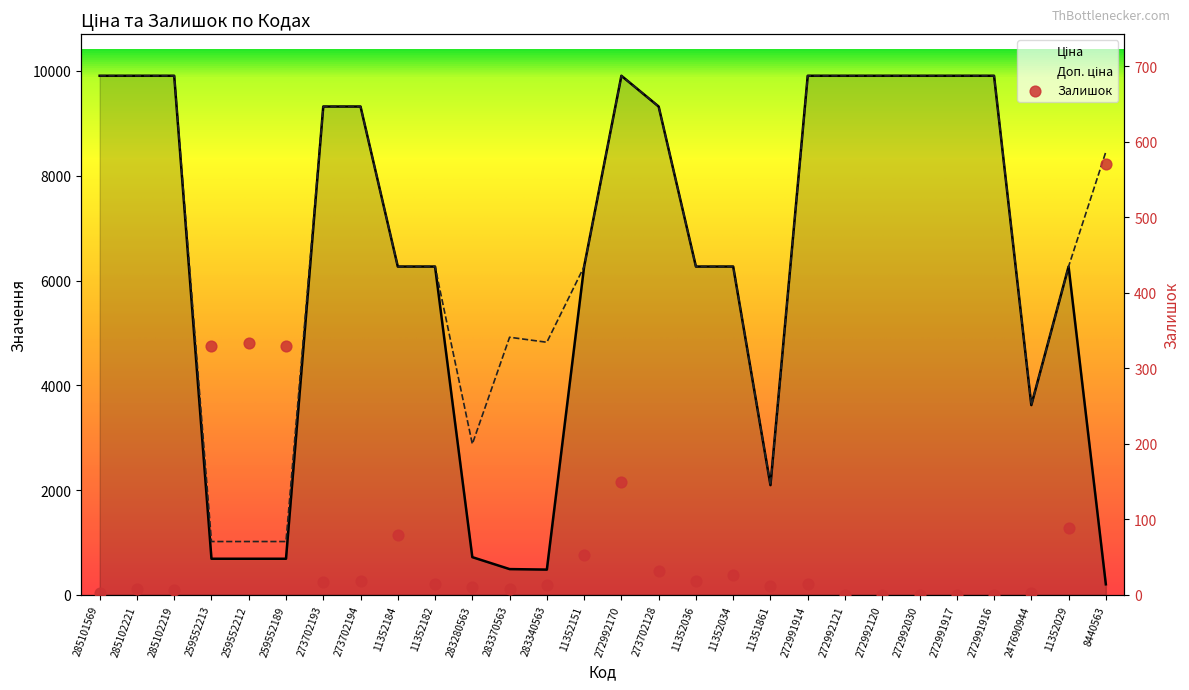

Is the value of Доп. ціна at 259552189 greater than the value of Залишок at 272991917?

Yes